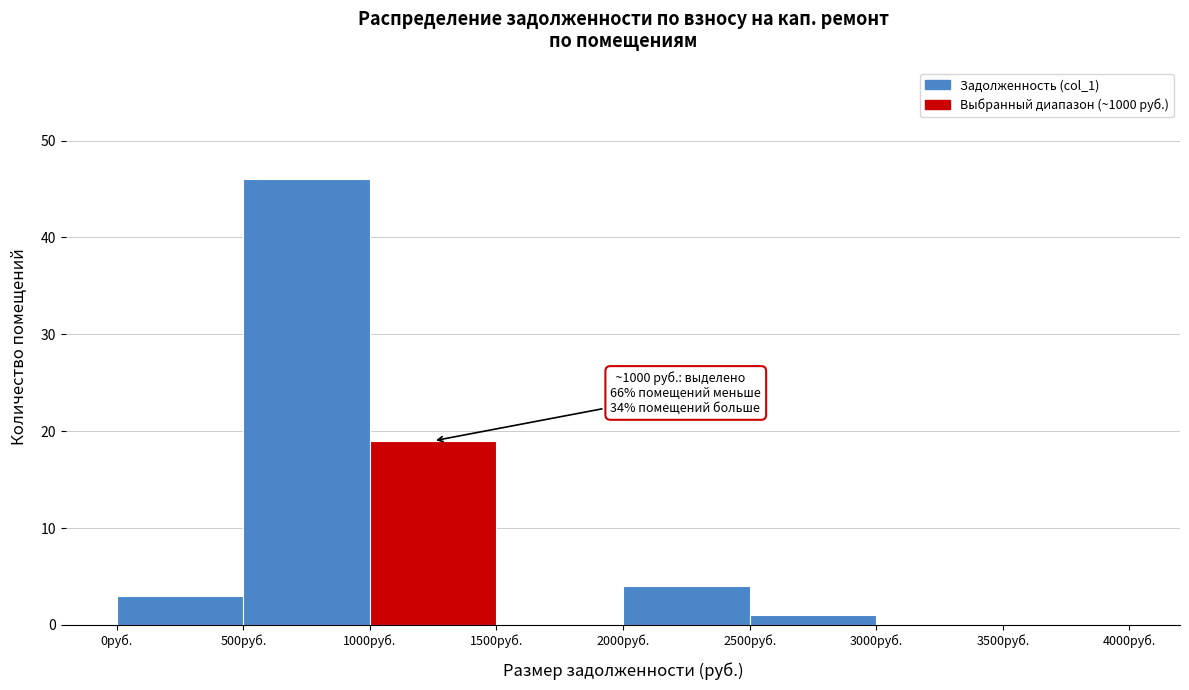

Over which range of the x-axis is the bar tallest?

500 to 1000